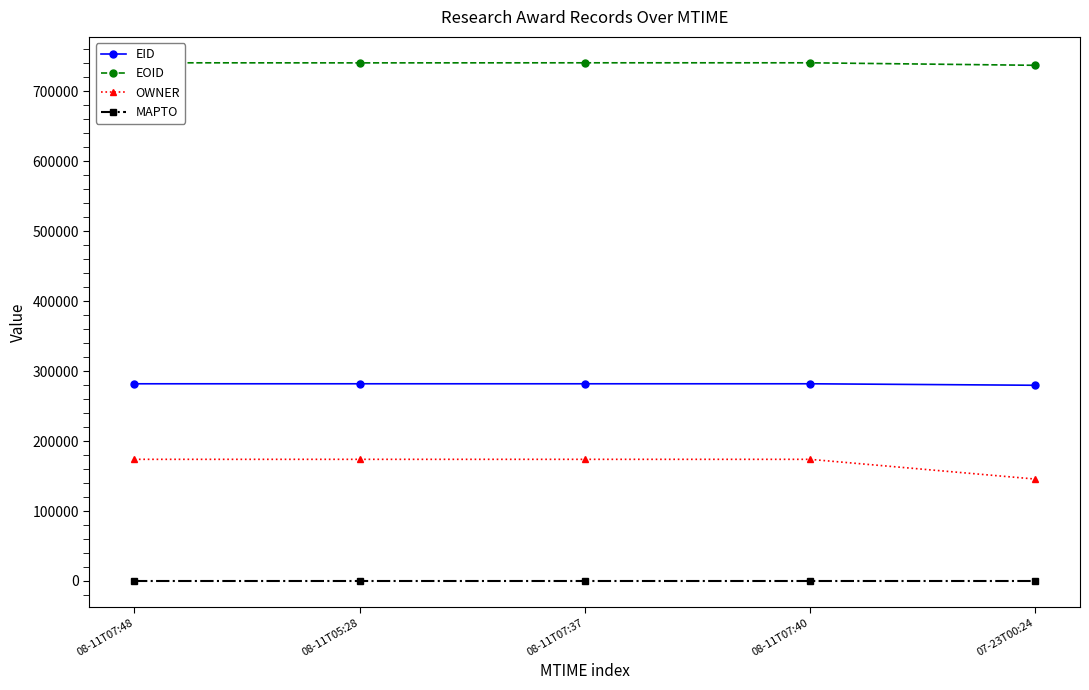

Where is the first local maximum for EID?

08-11T07:40